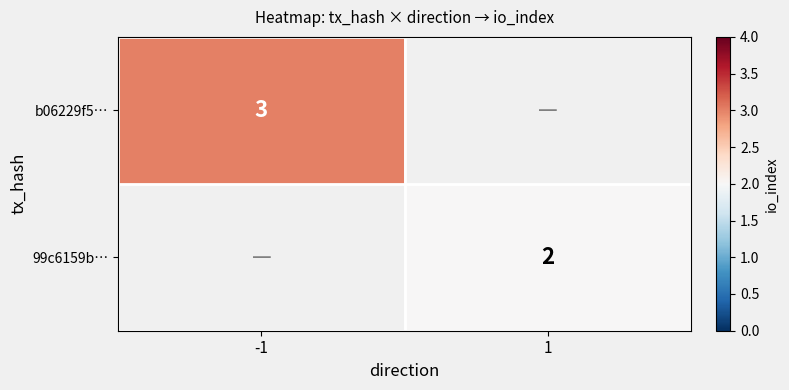

Is it true that 99c6159b… equals 2 at 1?

True